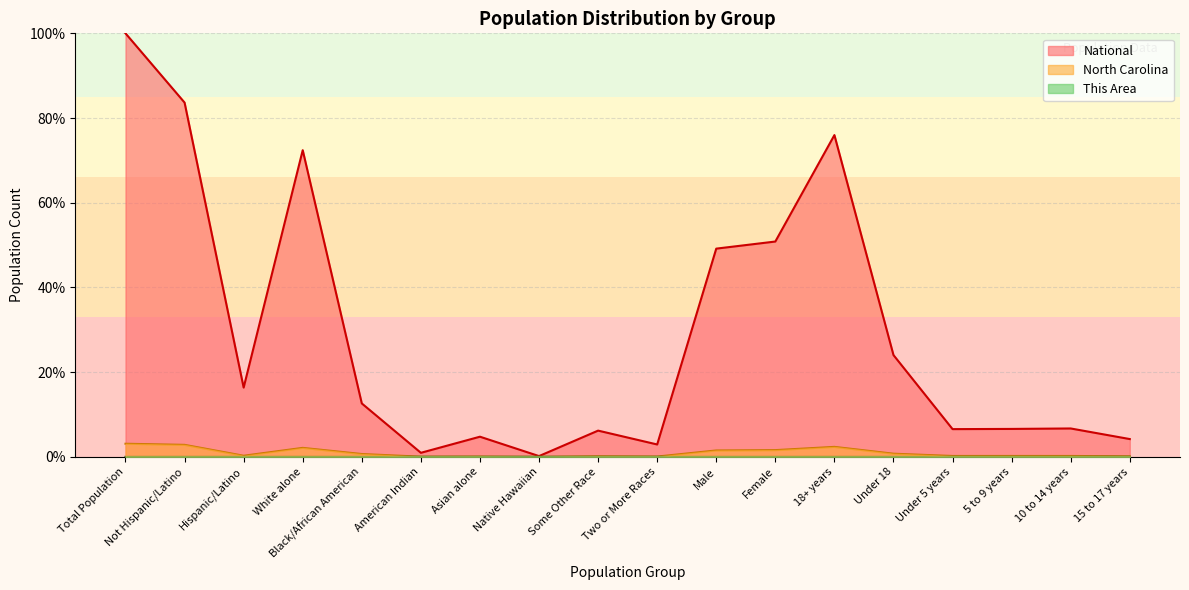

Between Two or More Races and Native Hawaiian, which is larger?

Two or More Races